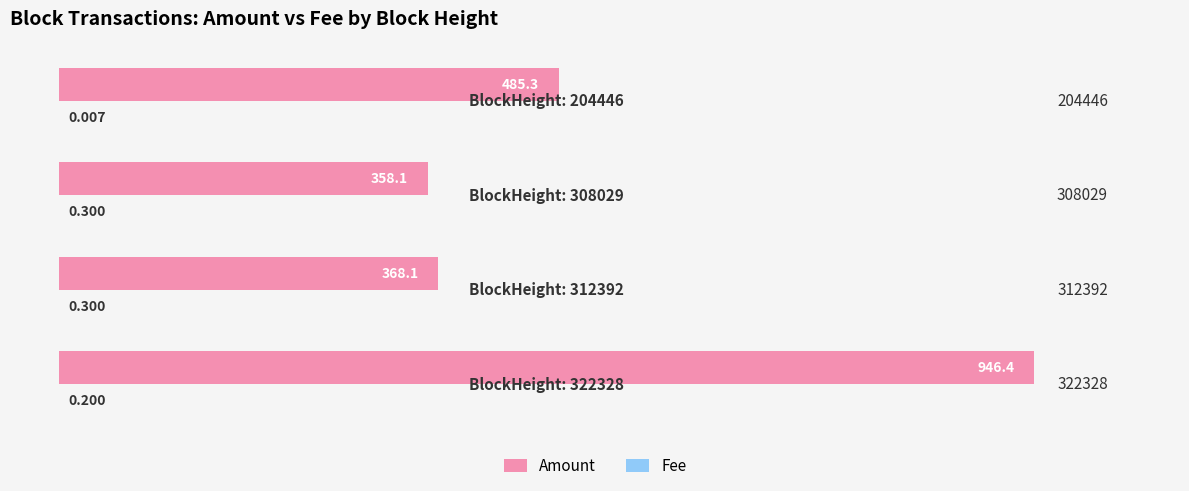

How many data points does each series have?

4